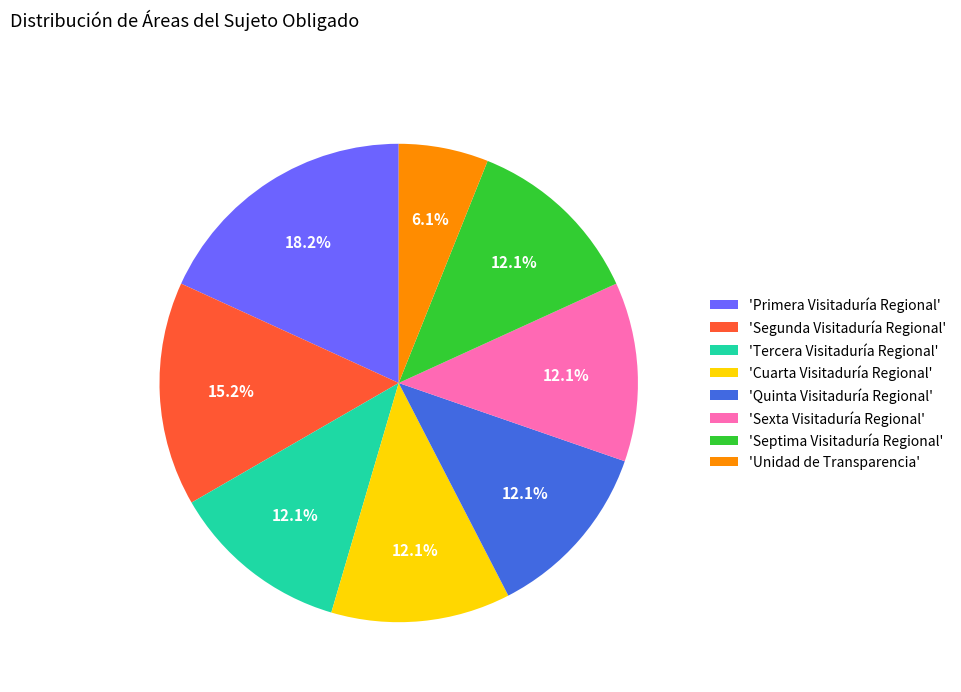

Does 'Tercera Visitaduría Regional' account for over 50% of the chart?

No